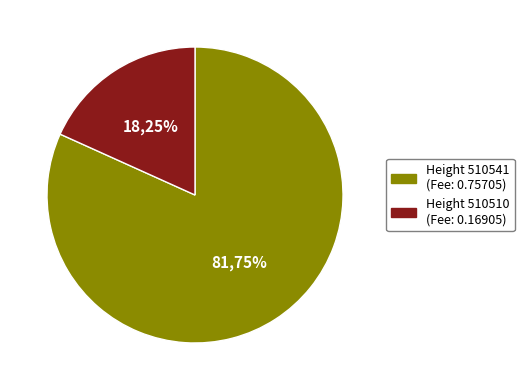

What percentage is NOT represented by 510510?

81.7%